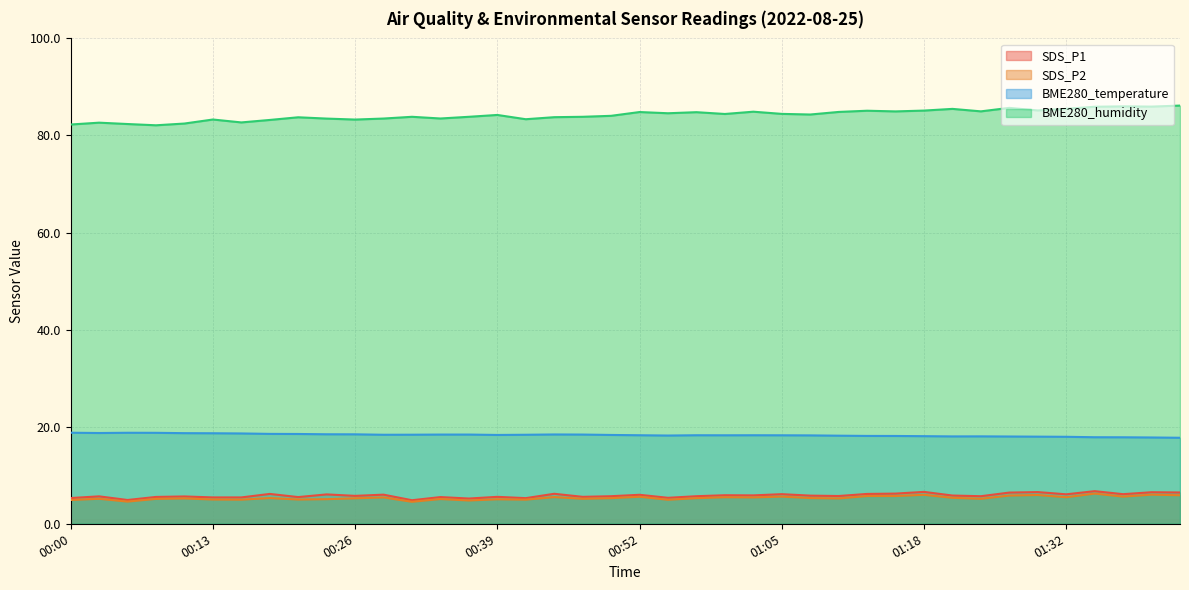

What is the minimum value for SDS_P1?

4.8